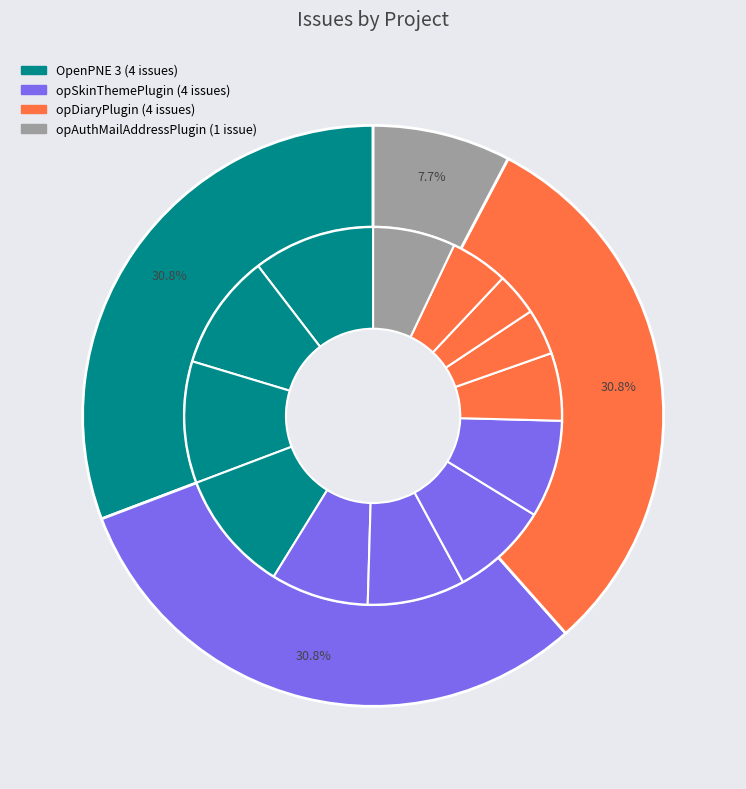

What is the change in value from opDiaryPlugin (1764) to OpenPNE 3 (4671)?

+2907